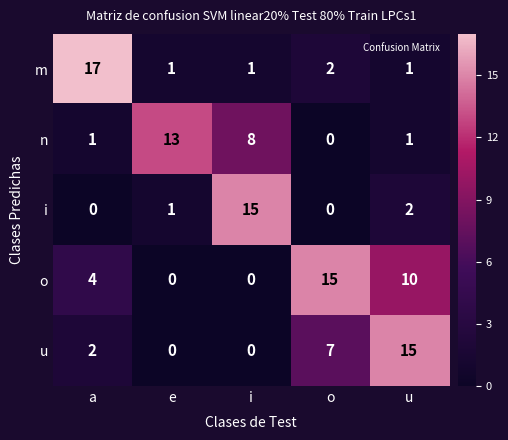

Is it true that i equals 1 at u?

False